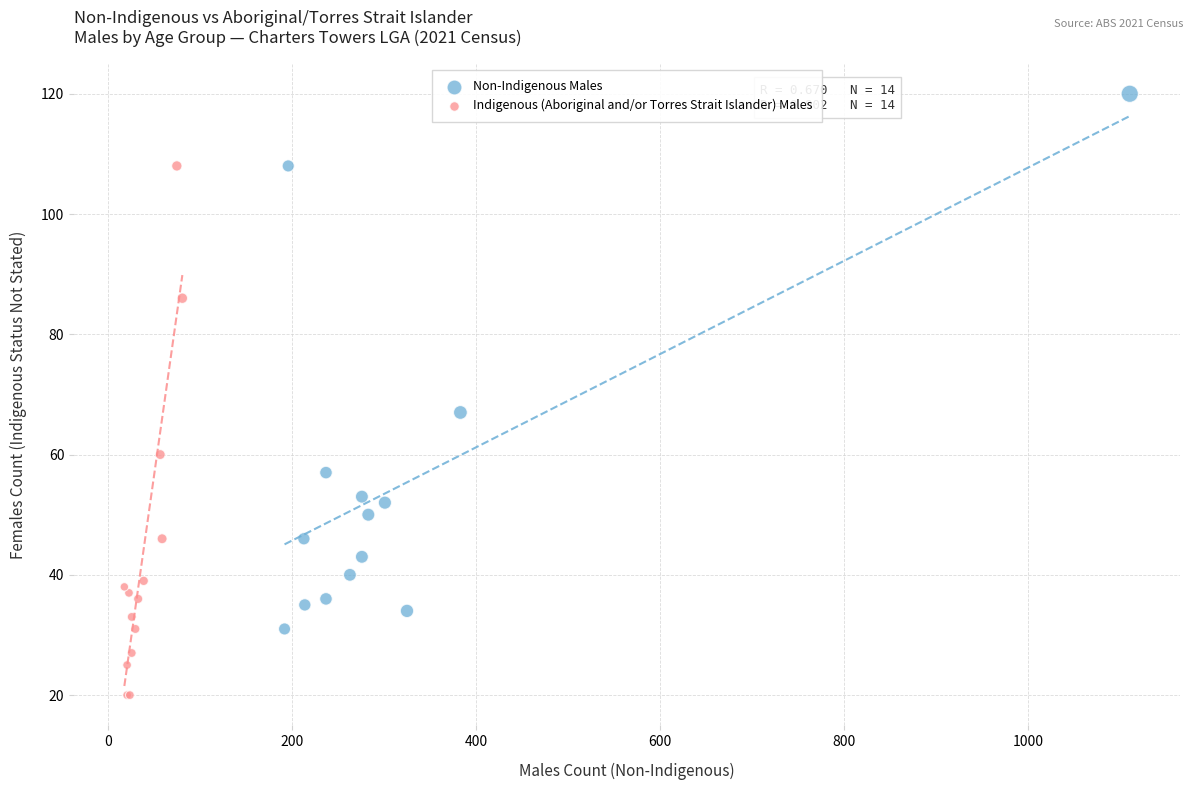

What are all the series names shown in the legend?

Non-Indigenous Males, Indigenous (Aboriginal and/or Torres Strait Islander) Males